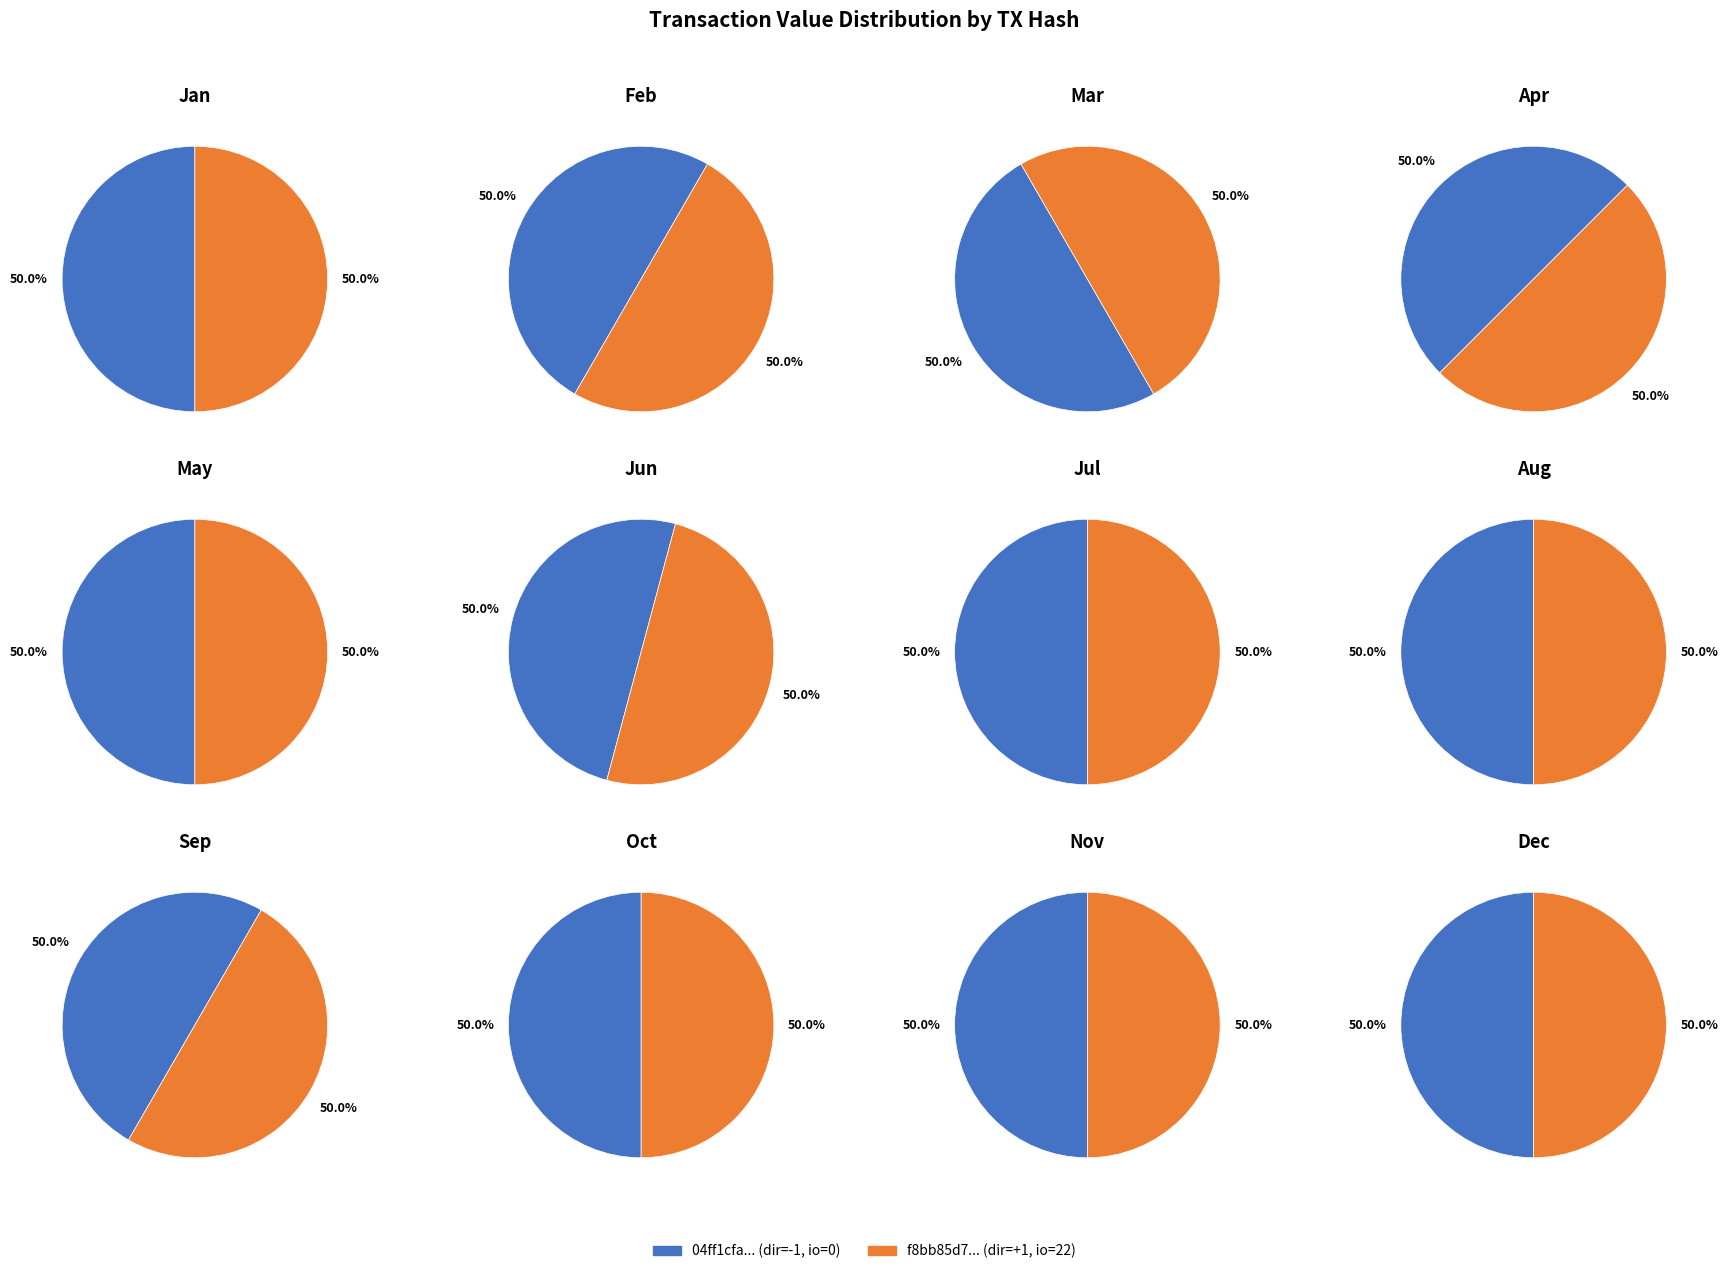

To the nearest percent, what portion does values_io_index represent?

50%